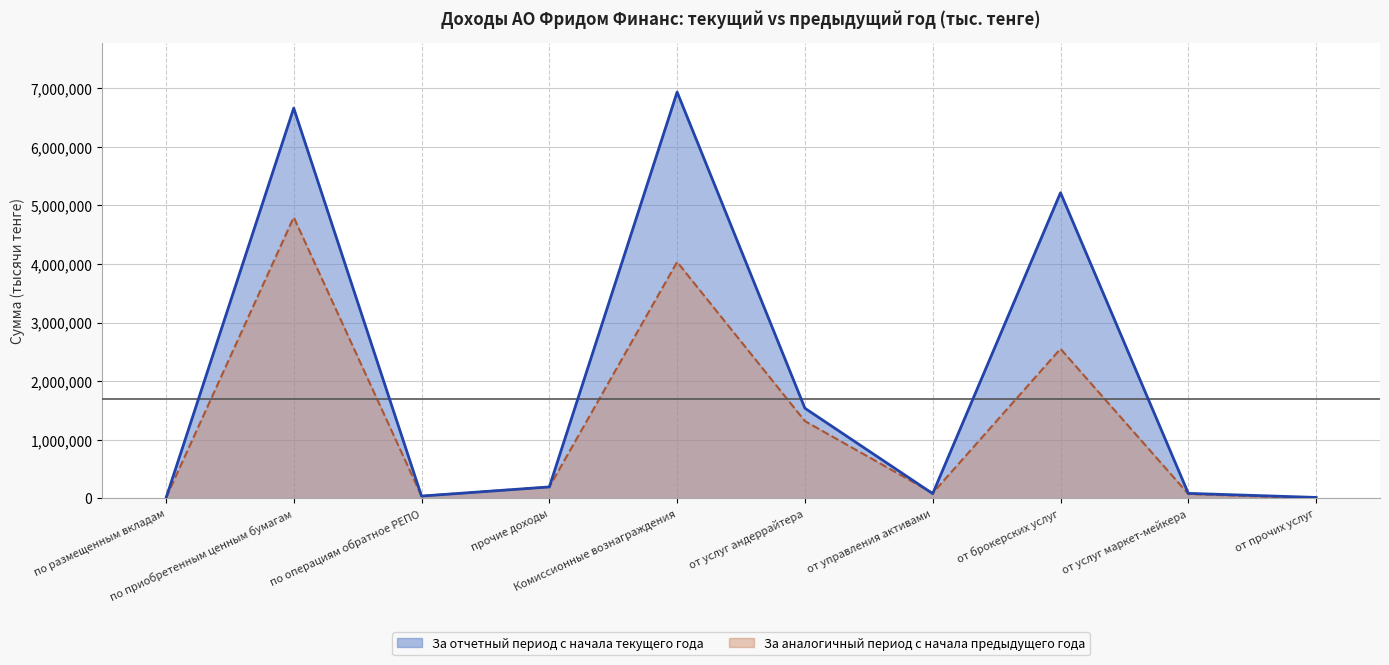

Which has a higher value, от брокерских услуг or по размещенным вкладам?

от брокерских услуг